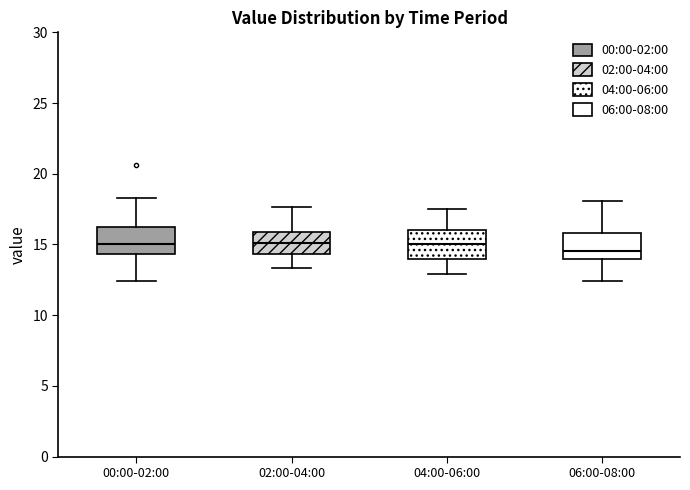

Where is the lower edge of the box for 04:00-06:00 on the y-axis? The values are not printed on the chart, so give them approximately, as read against the axis.

14.0